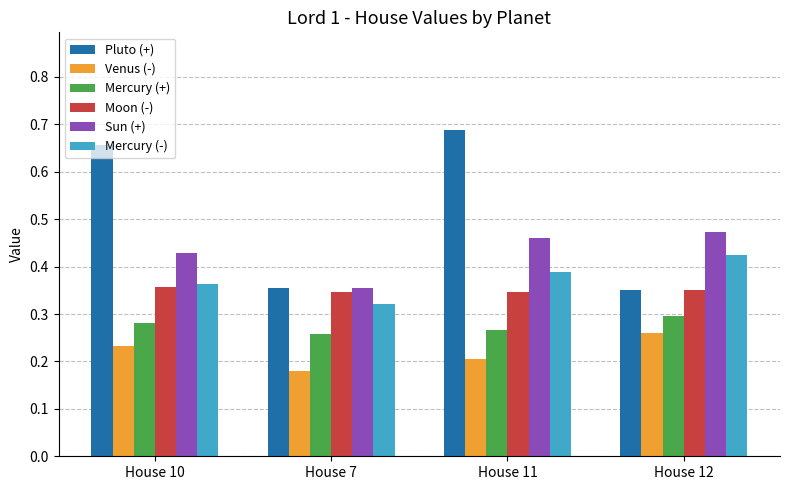

What is the label of the 1st bar from the left?

House 10